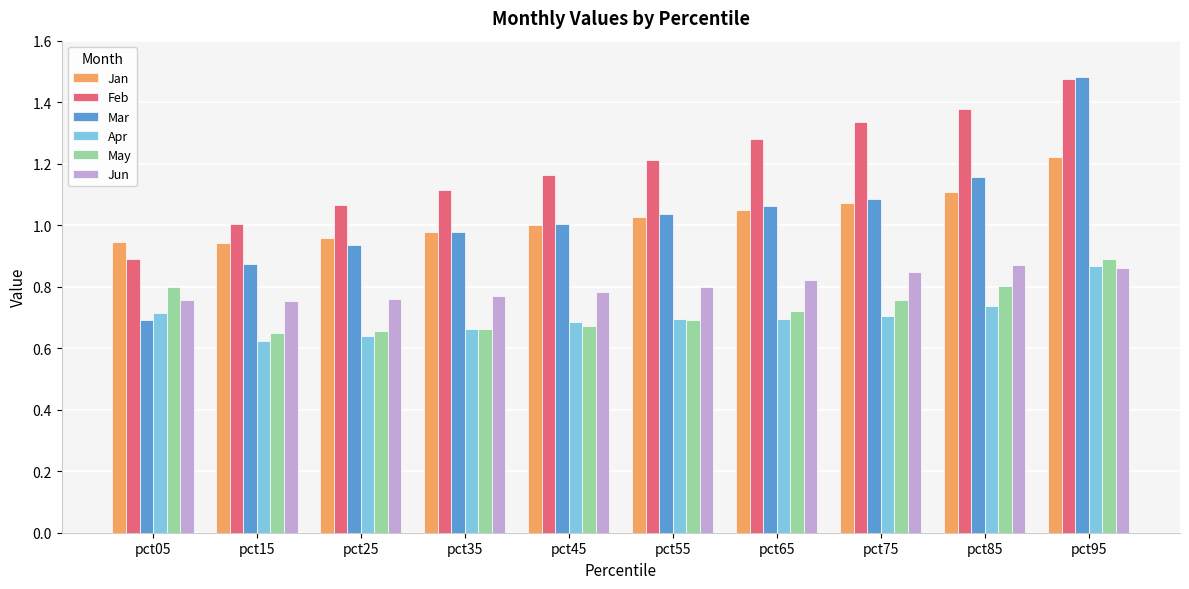

How many May values are between 0 and 1?

10